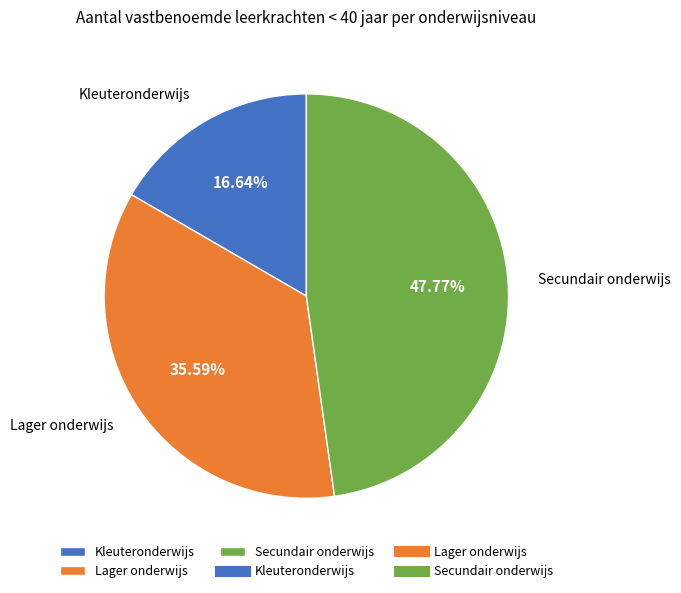

Do Secundair onderwijs and Lager onderwijs together represent more than half of the pie?

Yes